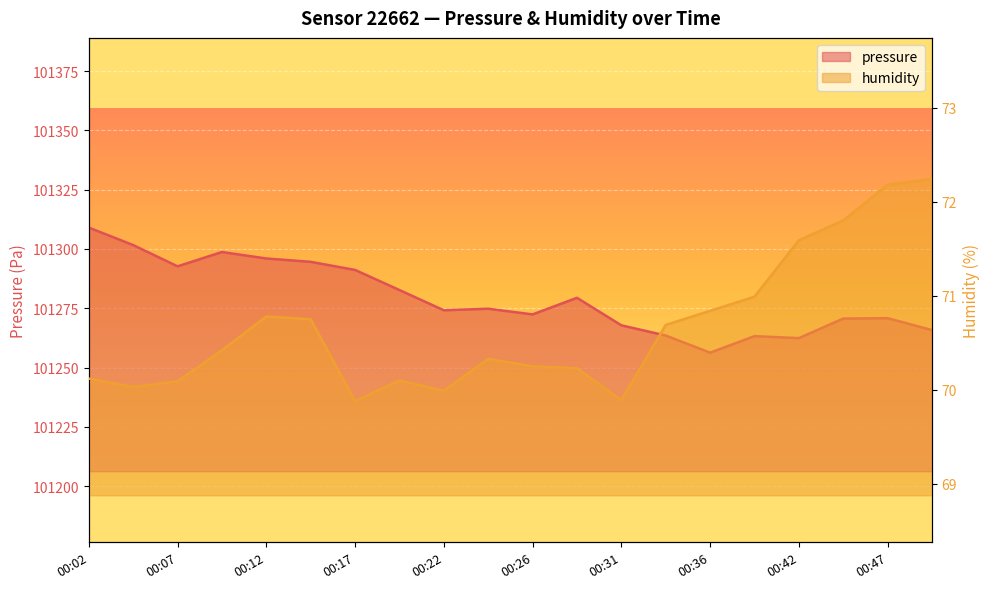

How many values in the humidity series are below 70?

3